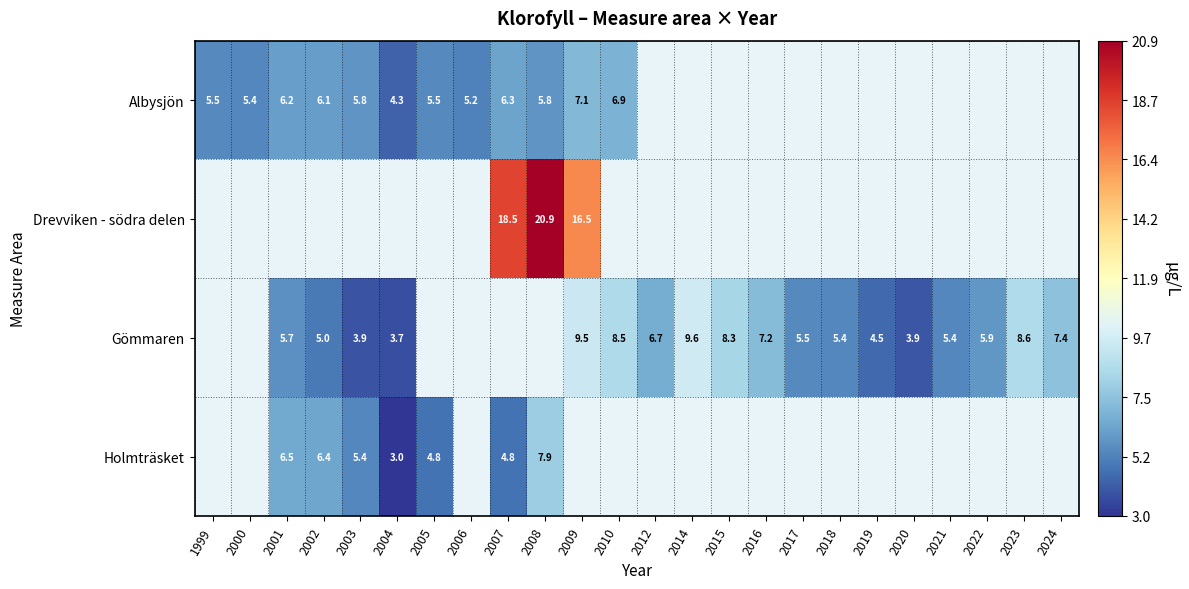

Is the value of Drevviken - södra delen at 2007 greater than the value of Gömmaren at 2020?

Yes